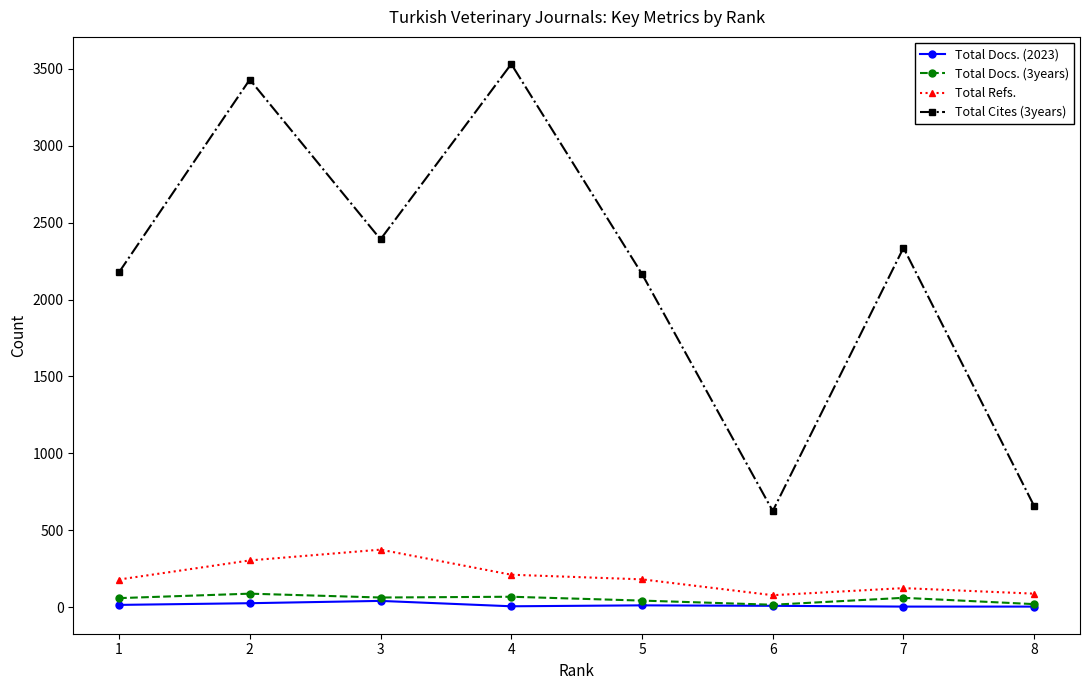

What is the total value across all series at 5?

2405